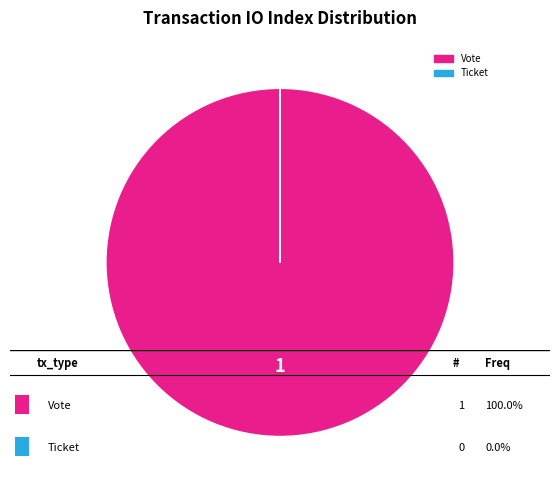

Does any single category account for the majority?

Yes